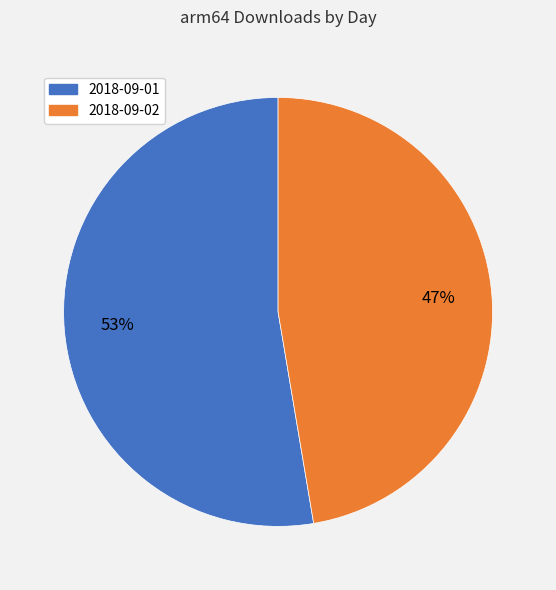

Approximately how many times larger is the value at 2018-09-02 compared to 2018-09-01?

0.9